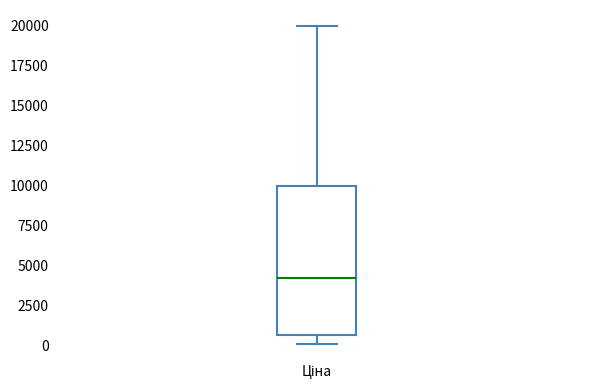

Read this box plot against the y-axis: the position of the median line, the range covered by the box, and the ends of both whiskers. The values are not printed on the chart, so give them approximately, as read against the axis.

median 4000, box 500 to 10000, whiskers 0 to 20000